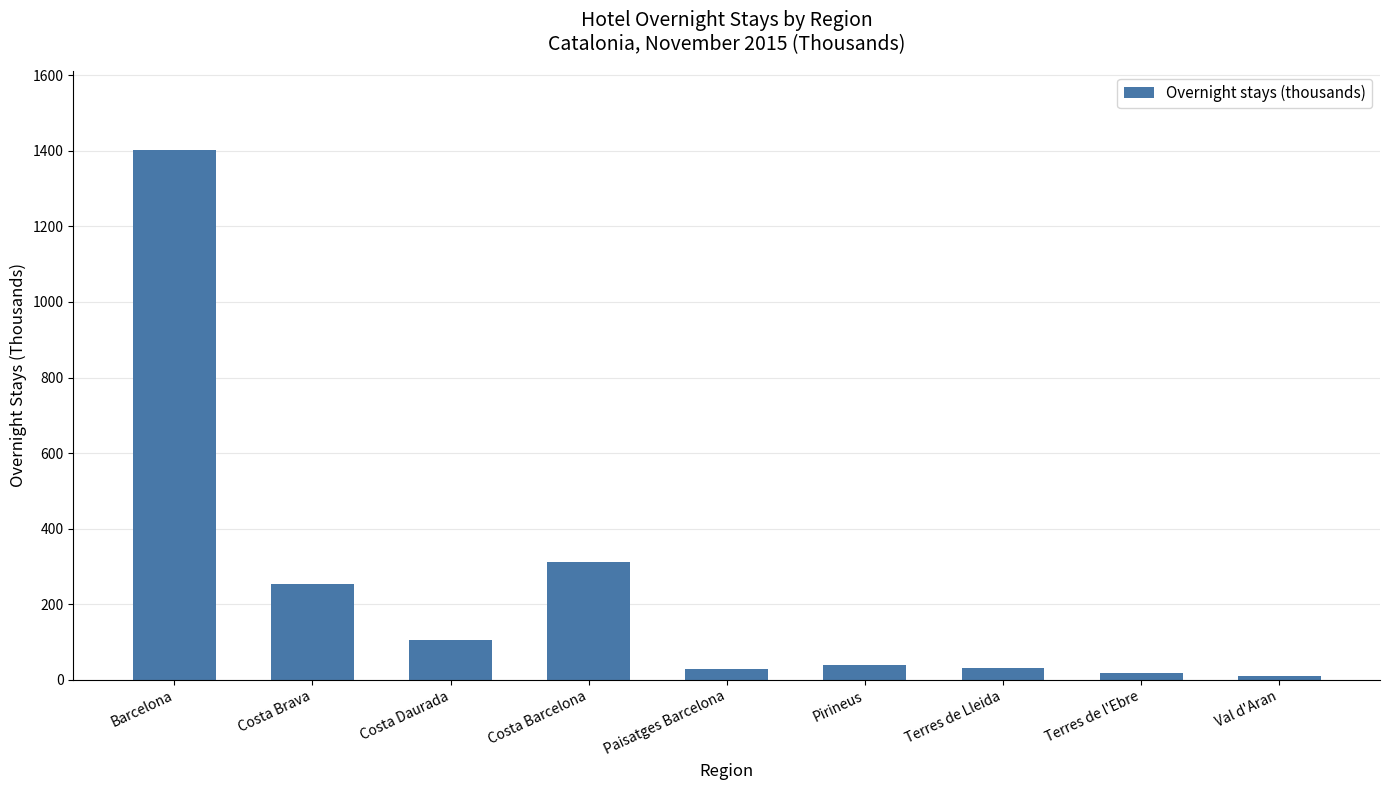

What is the approximate value at Barcelona?

1401.5